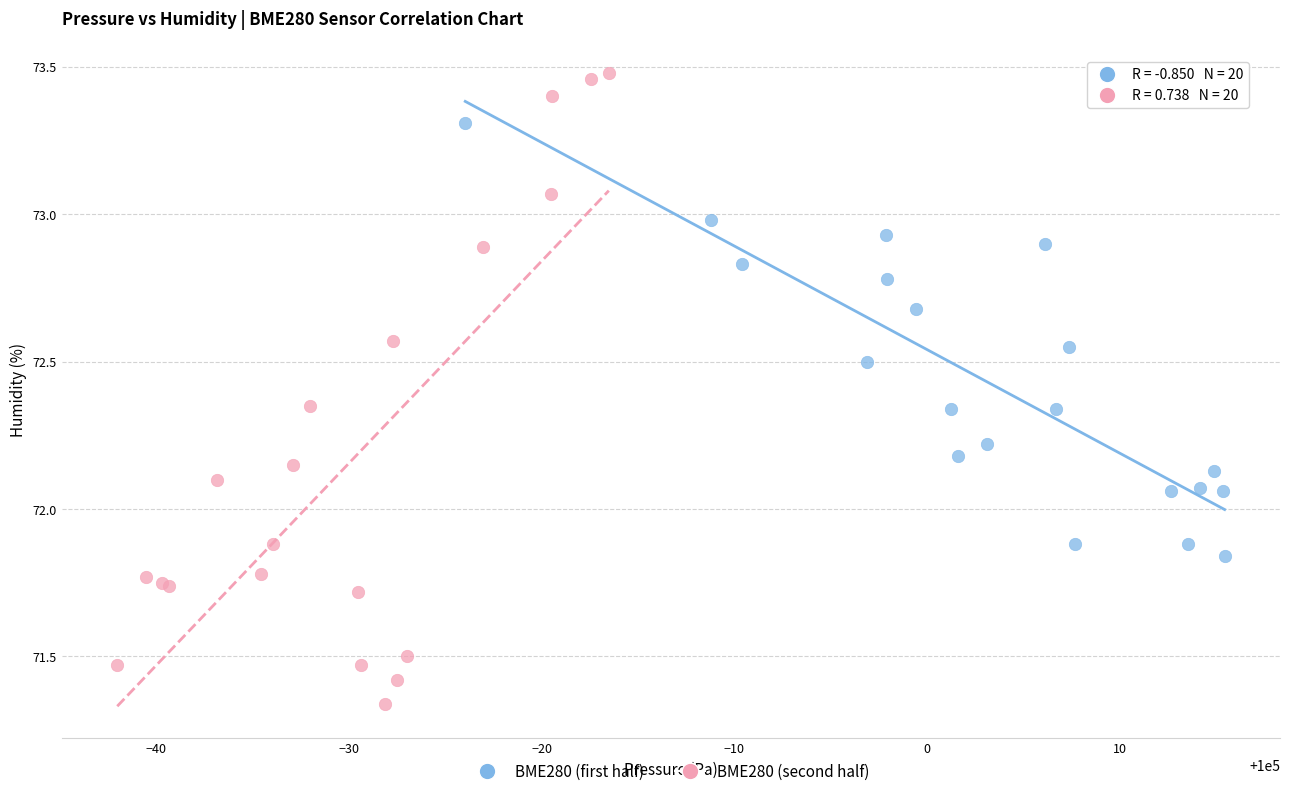

Which series reaches the minimum Y coordinate?

BME280 (second half)